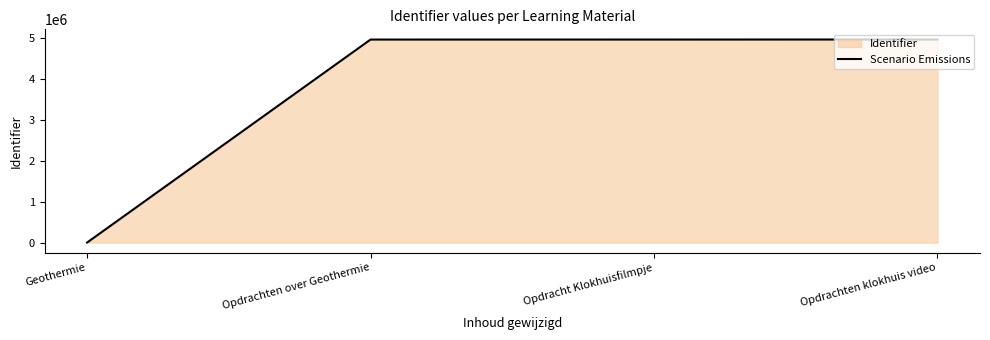

Reading right to left, what are all the values shown in this chart?

4960795	4959572	4959037	0